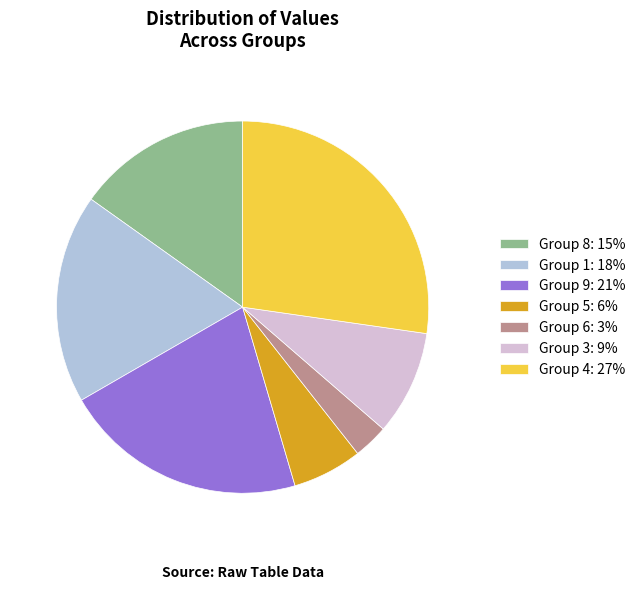

Rank the categories by value from lowest to highest.

Group 6: 3%, Group 5: 6%, Group 3: 9%, Group 8: 15%, Group 1: 18%, Group 9: 21%, Group 4: 27%